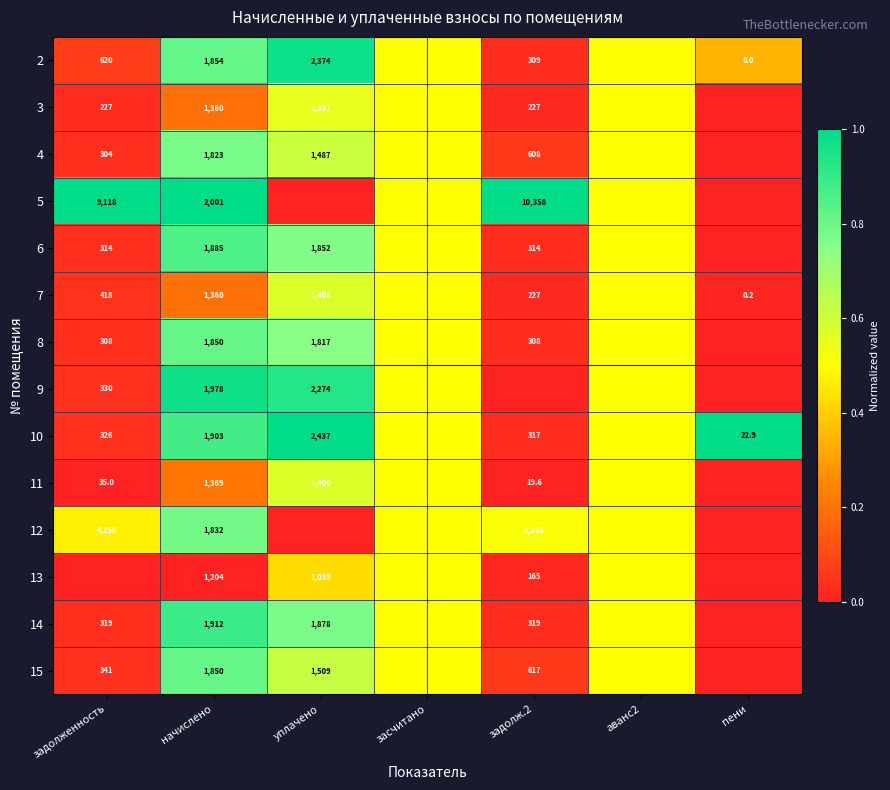

The value of 11 at начислено is 365.6. True or false?

False